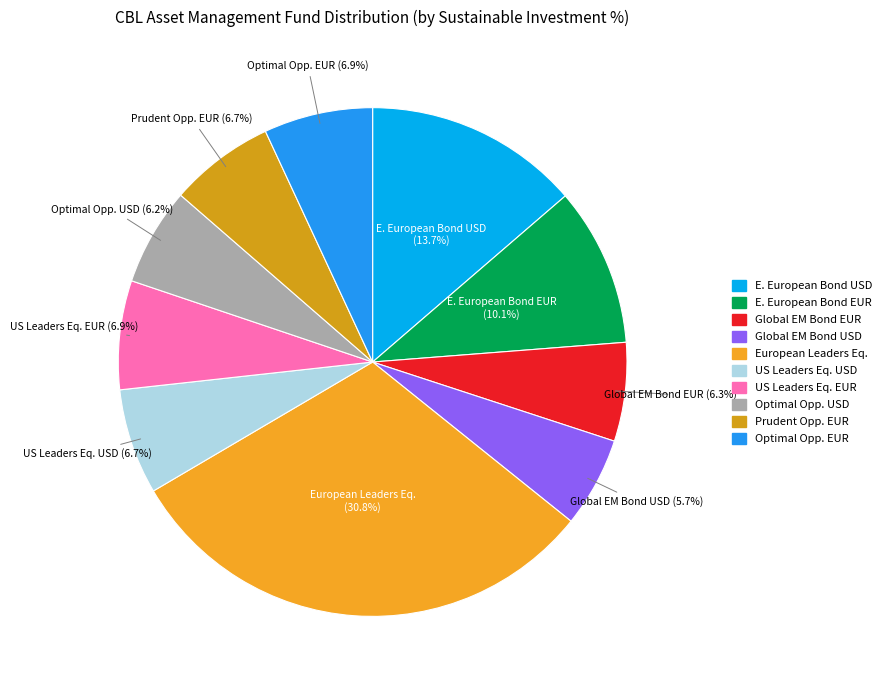

Count the number of slices in the pie.

10